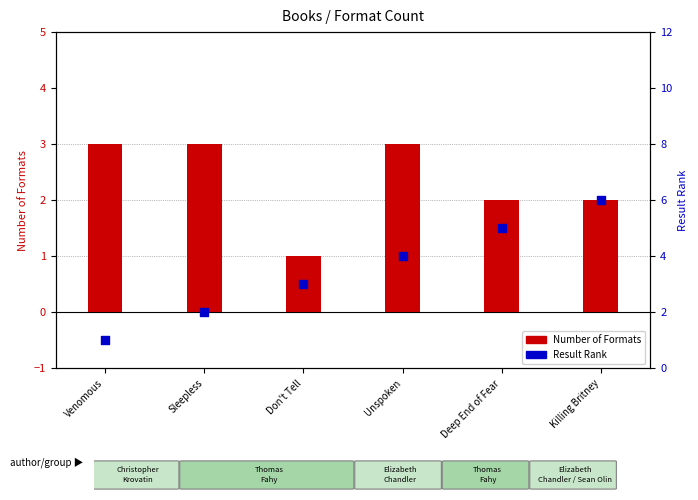

At which category is the sum across all series the highest?

Killing Britney